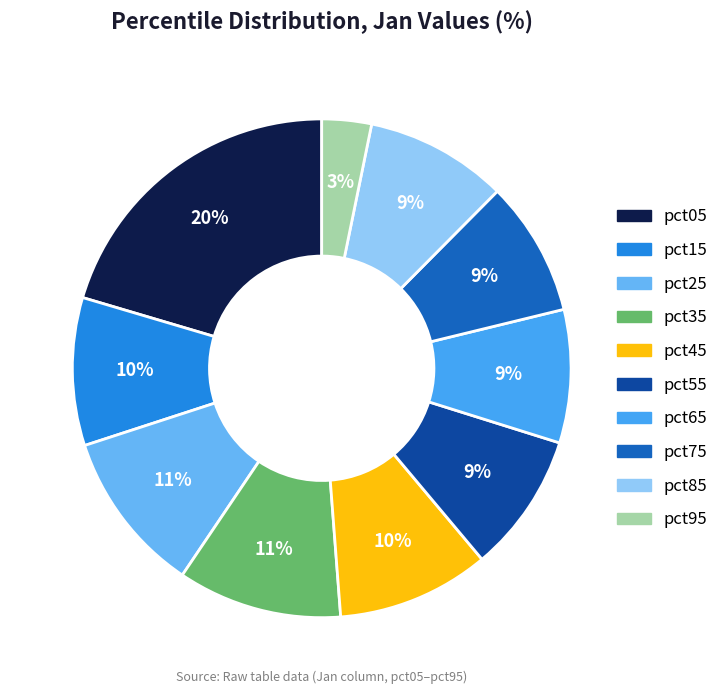

Do pct65 and pct75 together represent more than half of the pie?

No